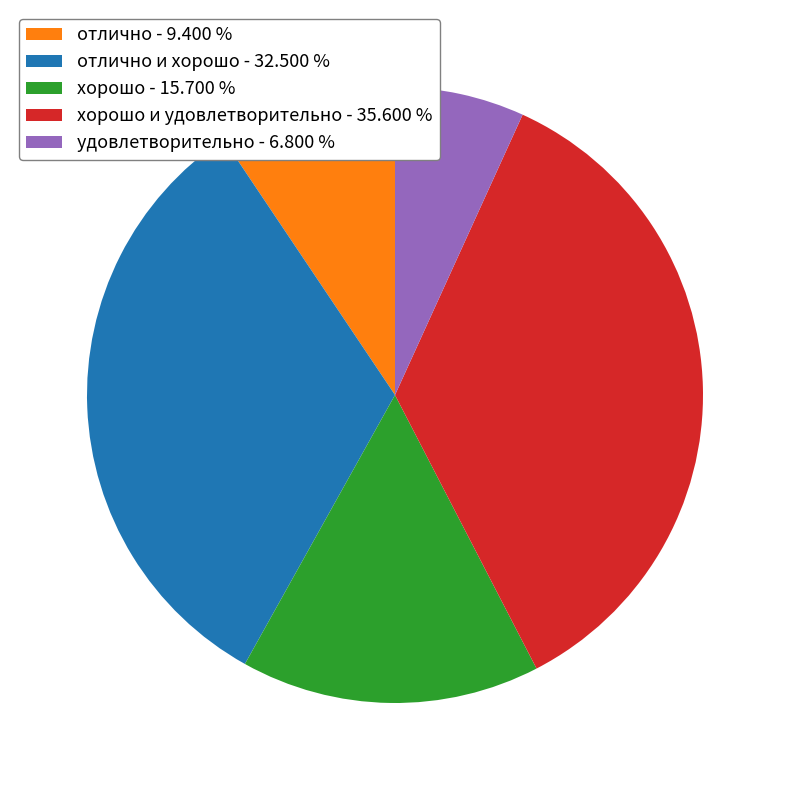

Which category has the biggest portion of the pie?

хорошо и удовлетворительно - 35.600 %